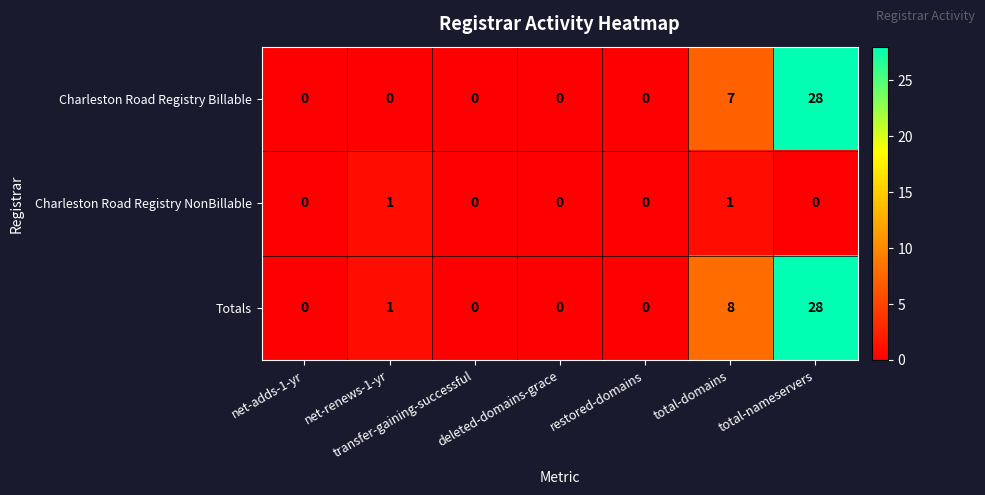

What is the greatest value displayed?

28